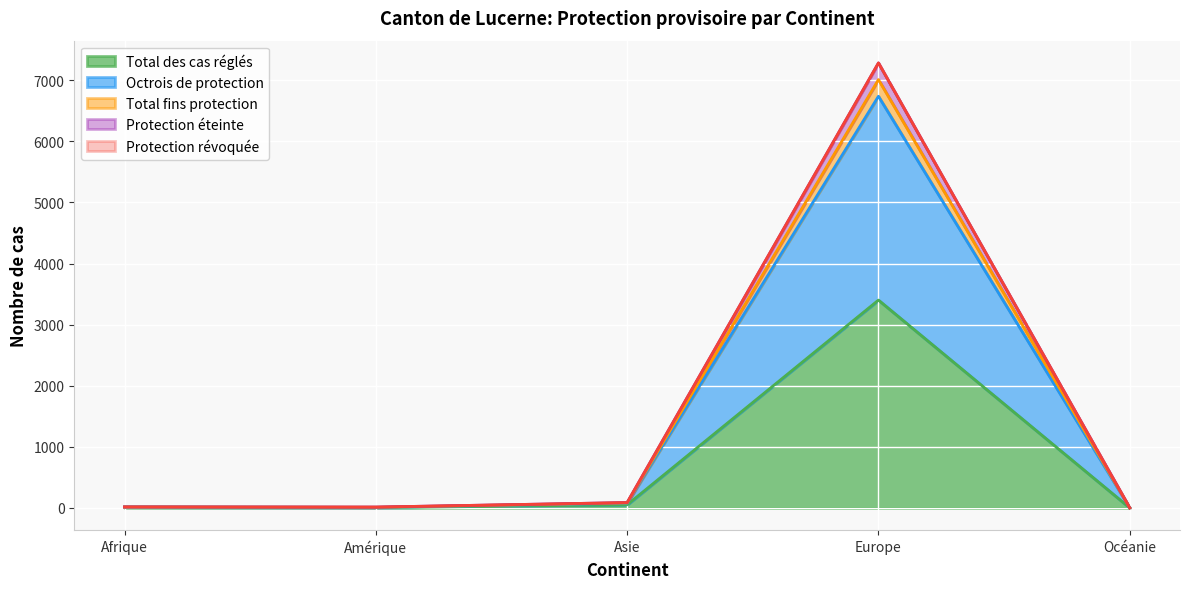

What is the maximum value for Total des cas réglés?

3402